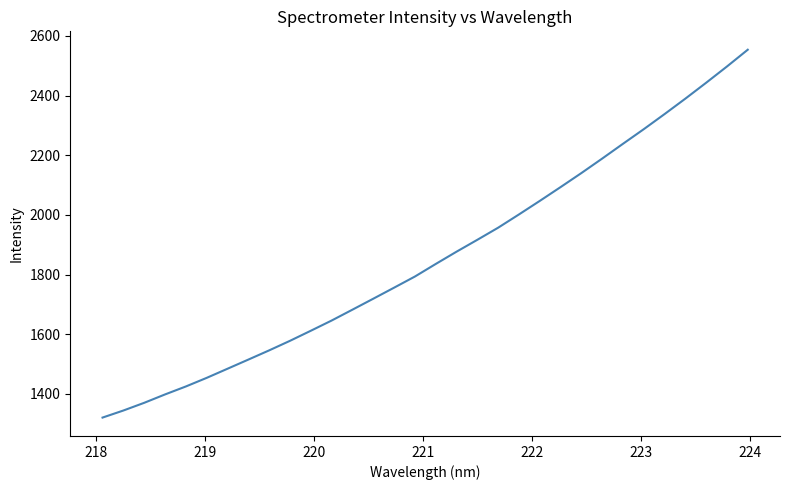

How many distinct data groups are displayed?

1